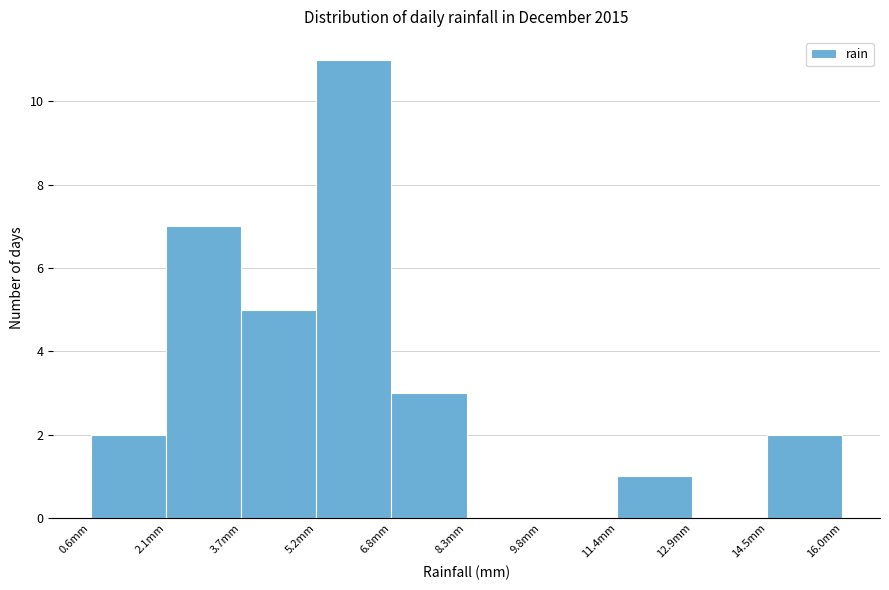

Reading left to right, list every bar in this chart as the range it spans on the x-axis followed by its height. Neither the bar edges nor the heights are printed on the chart, so give them approximately, as read against the axes.

0.60 to 2.14: 2
2.14 to 3.68: 7
3.68 to 5.22: 5
5.22 to 6.76: 11
6.76 to 8.30: 3
8.30 to 9.84: 0
9.84 to 11.38: 0
11.38 to 12.92: 1
12.92 to 14.46: 0
14.46 to 16.00: 2